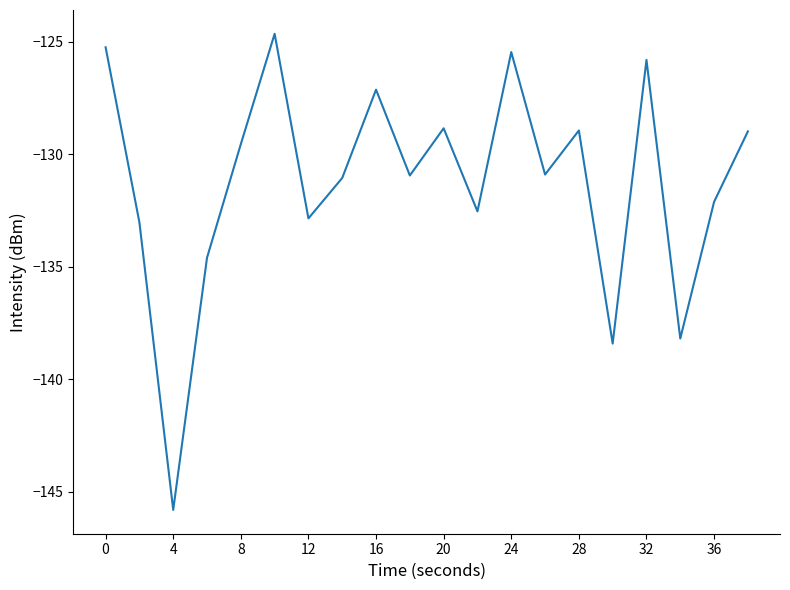

What is the maximum value shown in the chart?

-124.6